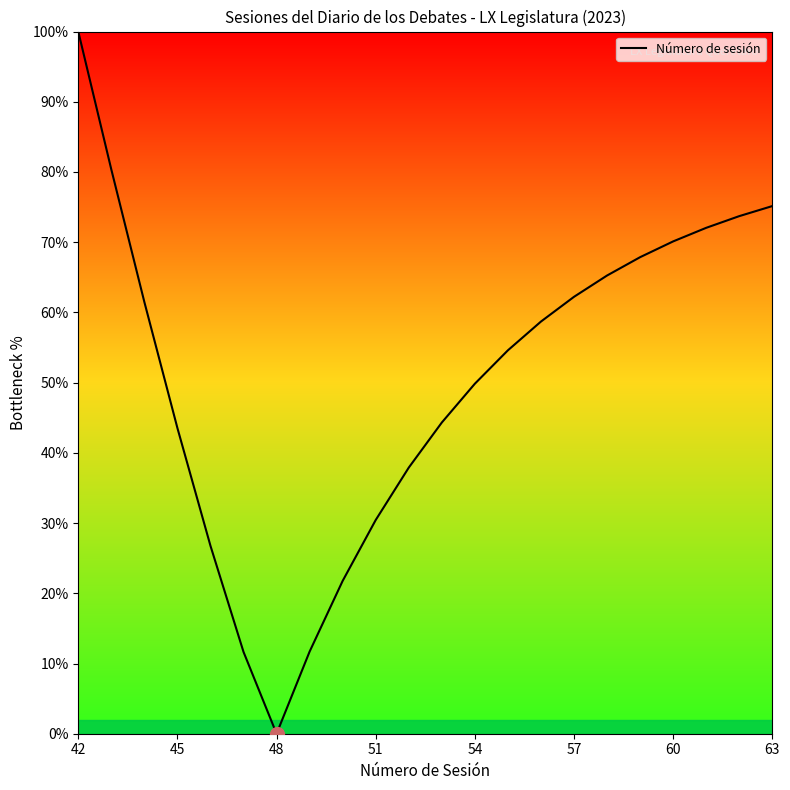

Which label corresponds to the largest value in the chart?

42